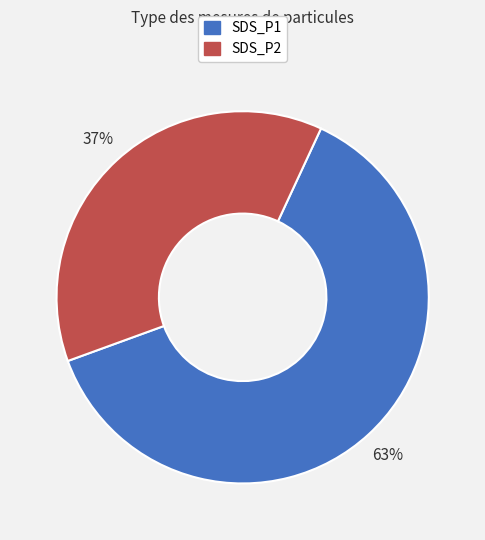

Combined, do SDS_P1 and SDS_P2 account for over 50%?

Yes